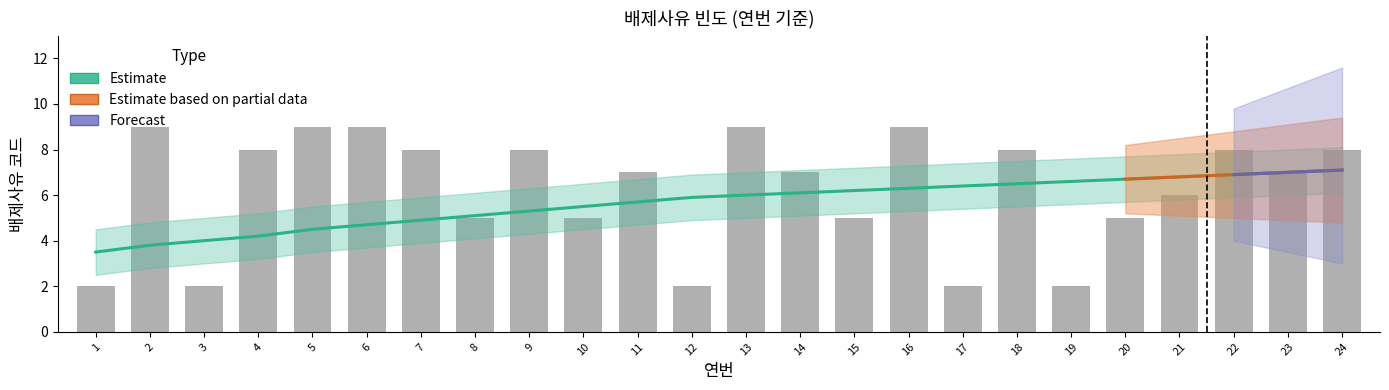

How many data points does each series have?

24